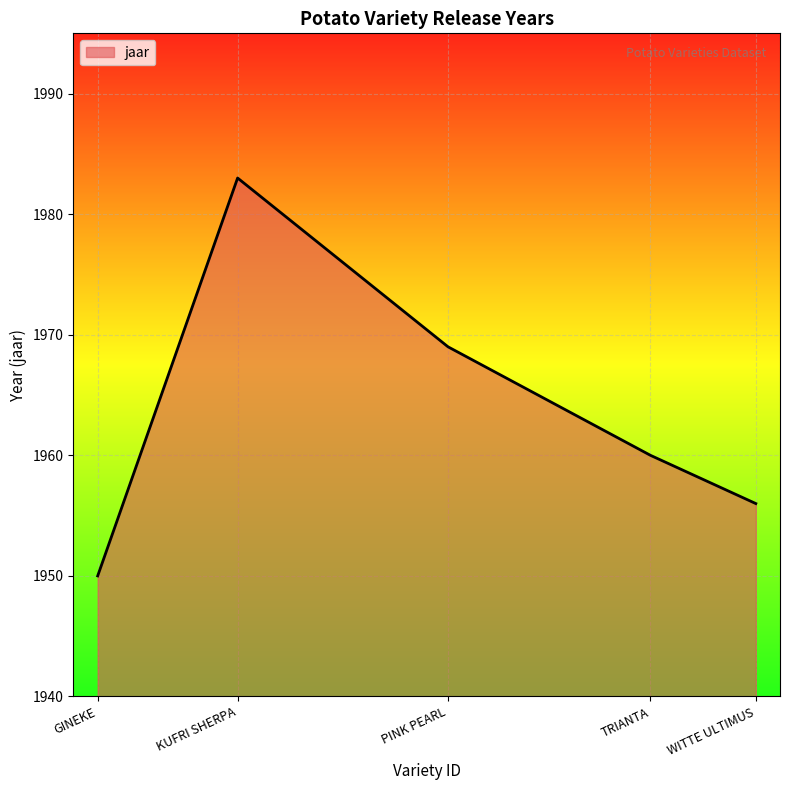

Read the value at PINK PEARL, to the nearest 5.

1970